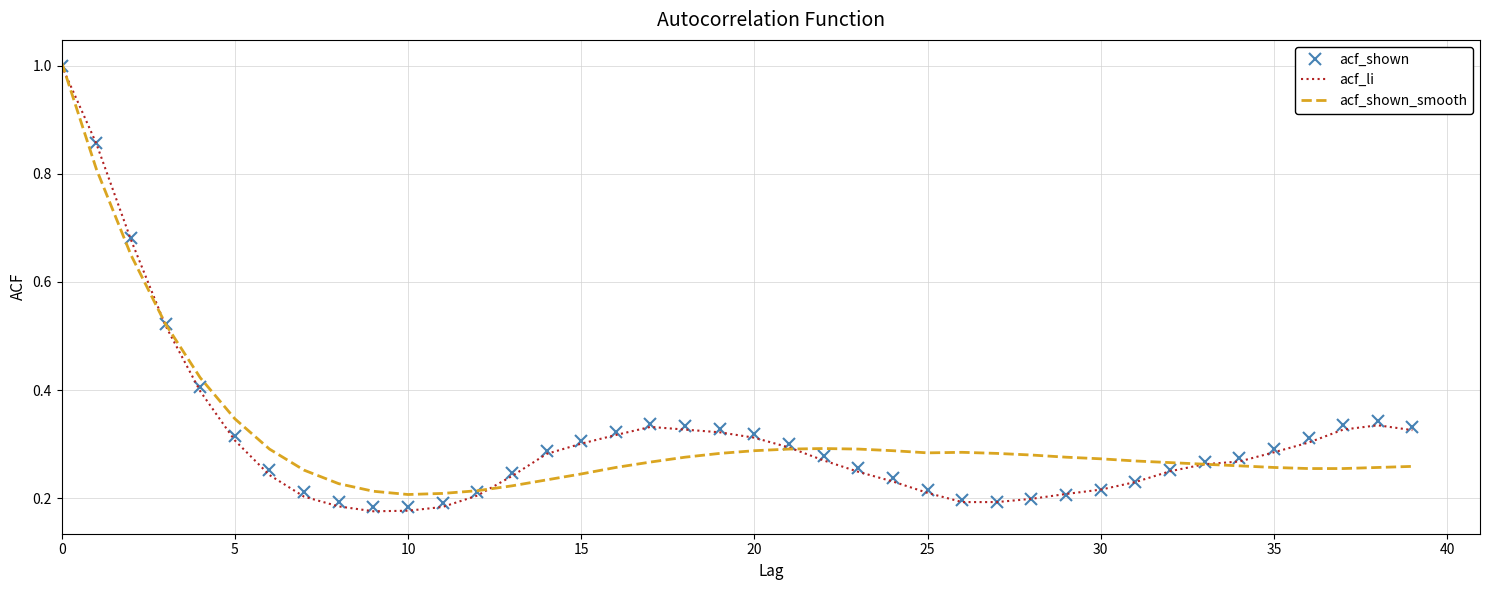

What is the maximum value shown in the chart?

1.0